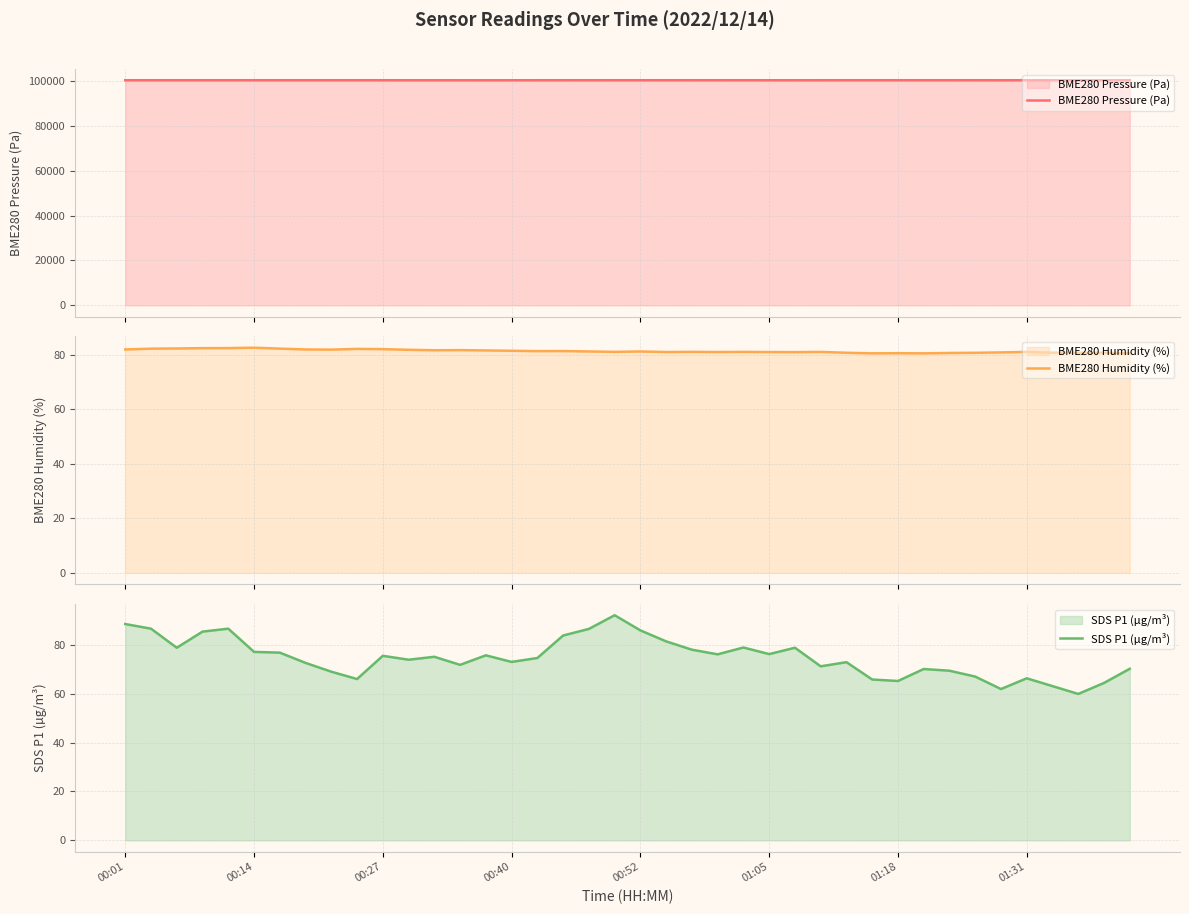

List the series in order of their peak value, highest first.

BME280 Pressure (Pa), SDS P1 (µg/m³), BME280 Humidity (%)